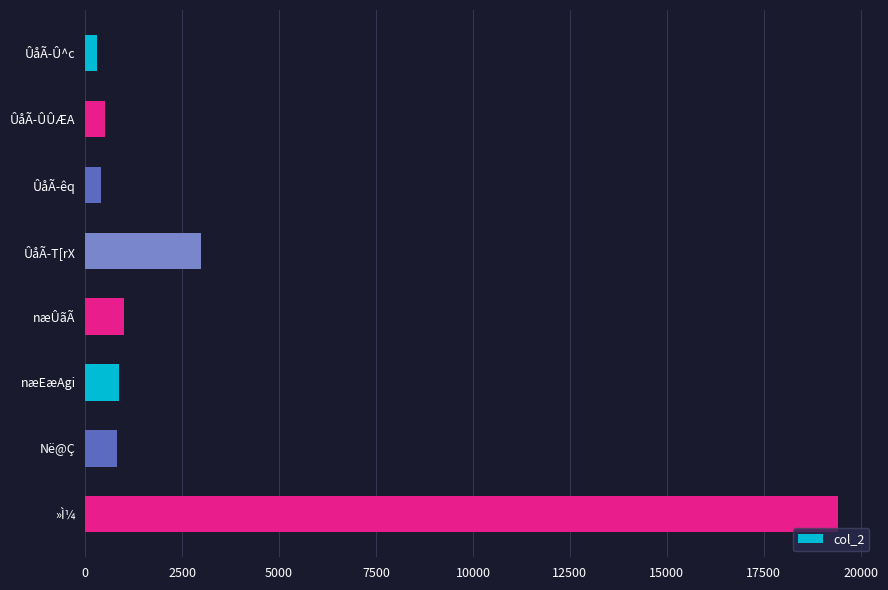

Does the chart contain any negative values?

No